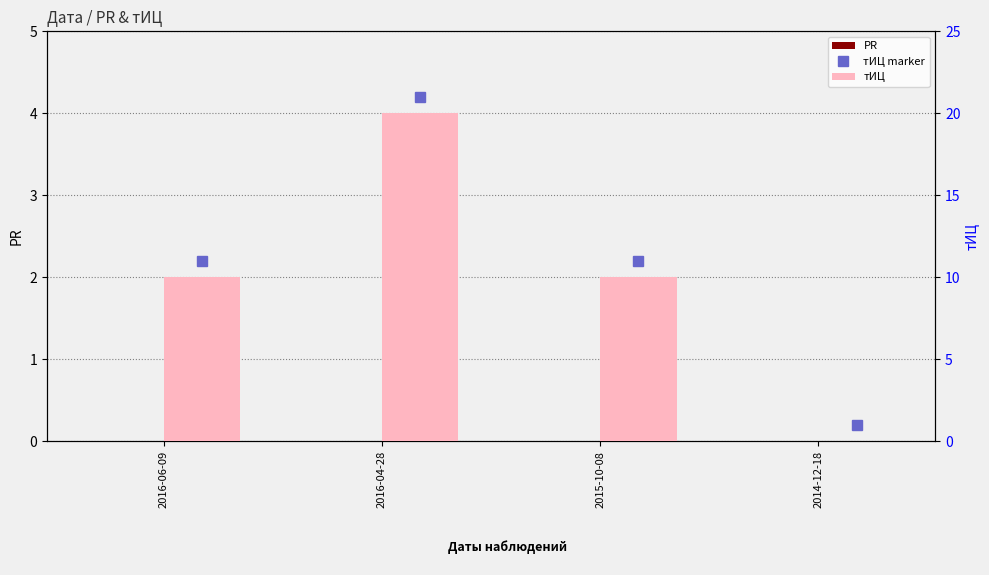

True or false: тИЦ has a value of 17 at 2016-06-09.

False